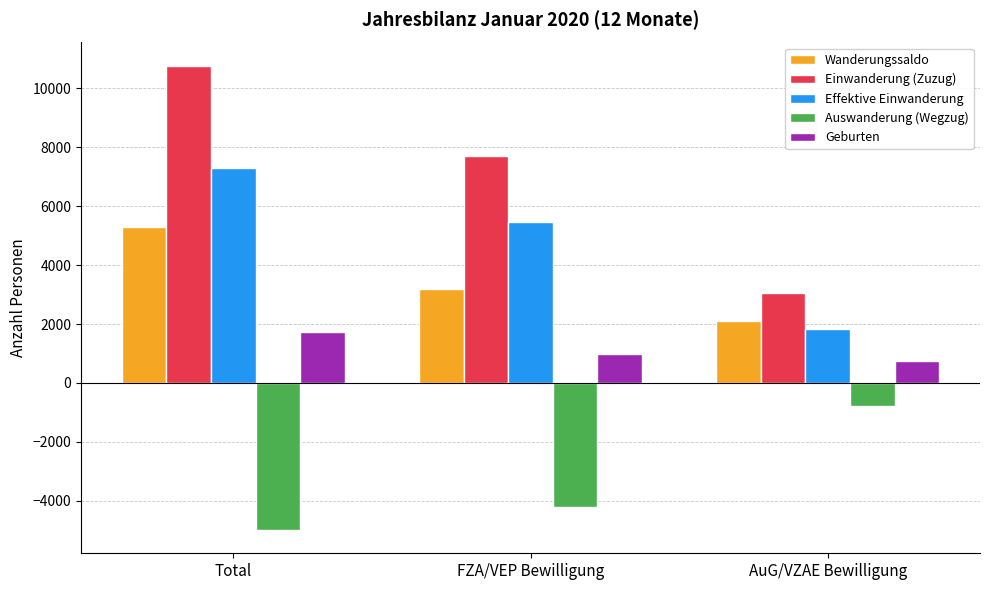

How many values in the Auswanderung (Wegzug) series exceed -4206?

1